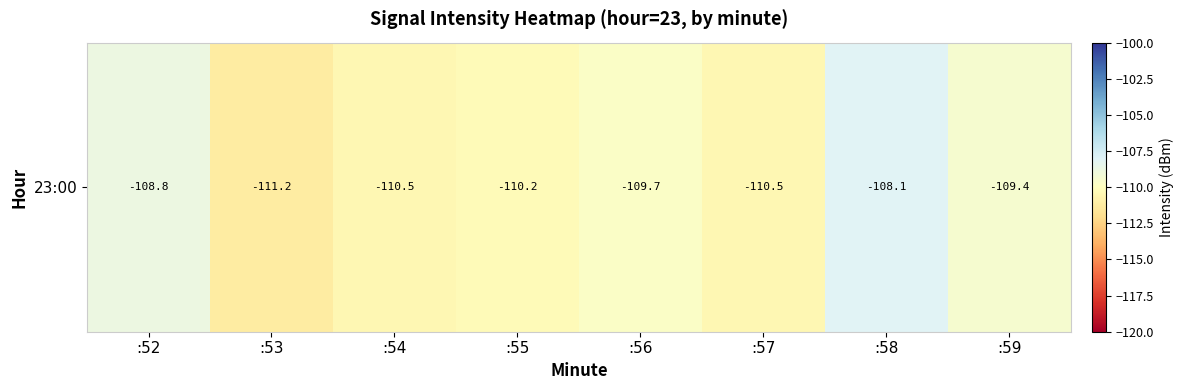

List the labels in order of value, smallest first.

:53, :57, :54, :55, :56, :59, :52, :58